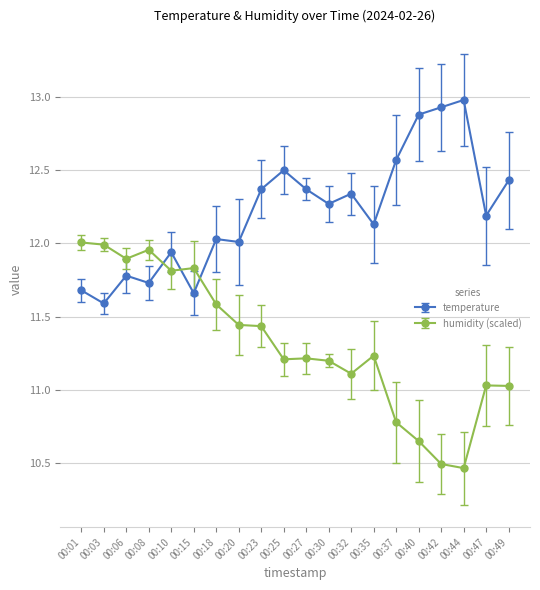

How many lines are shown in the chart?

2